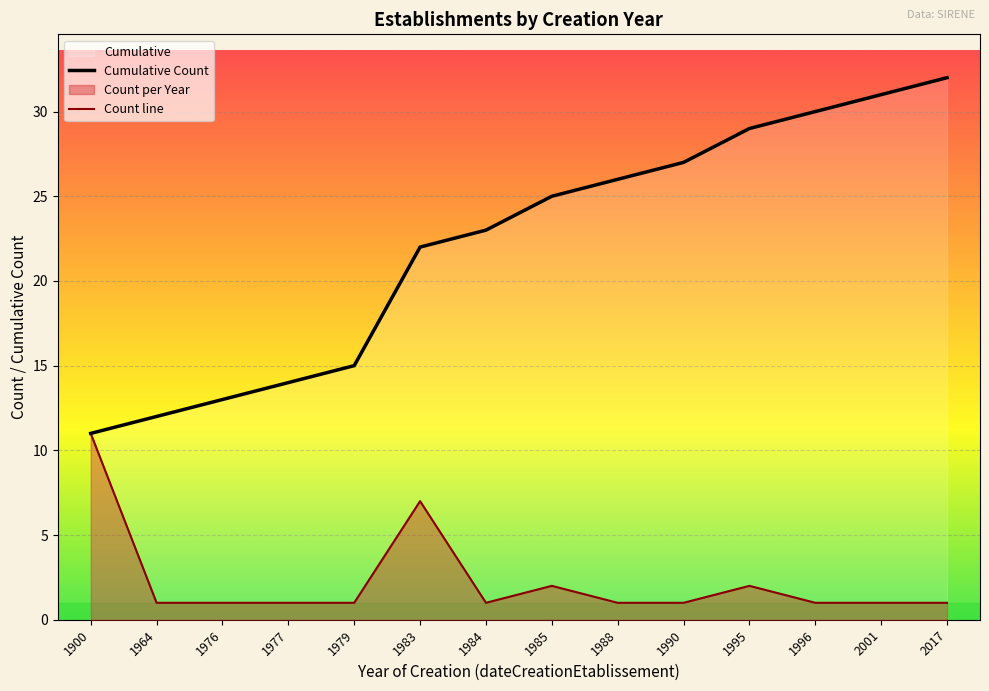

List the series in order of their peak value, lowest first.

Count, Cumulative